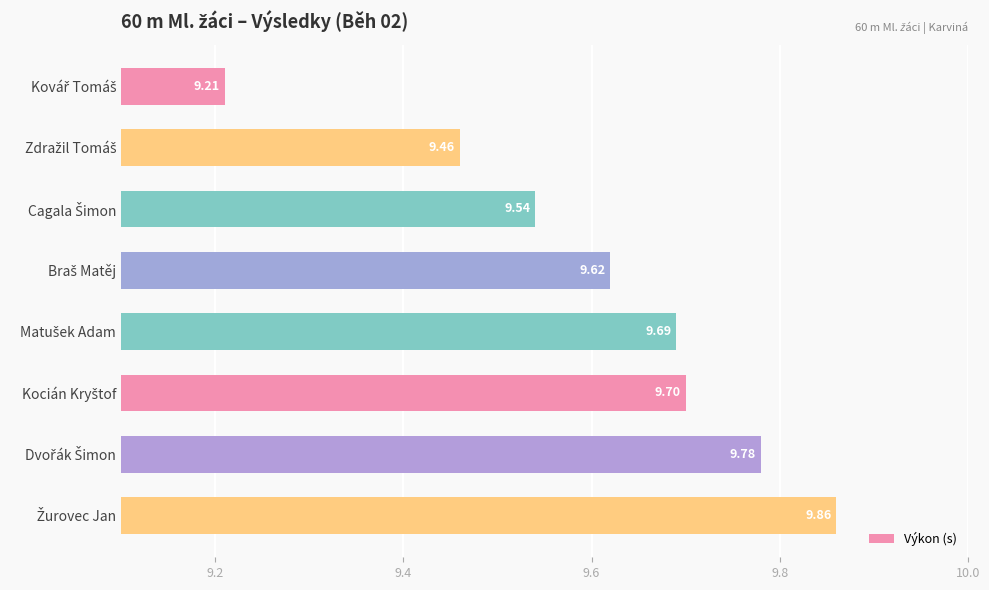

How many bars are there in total?

8